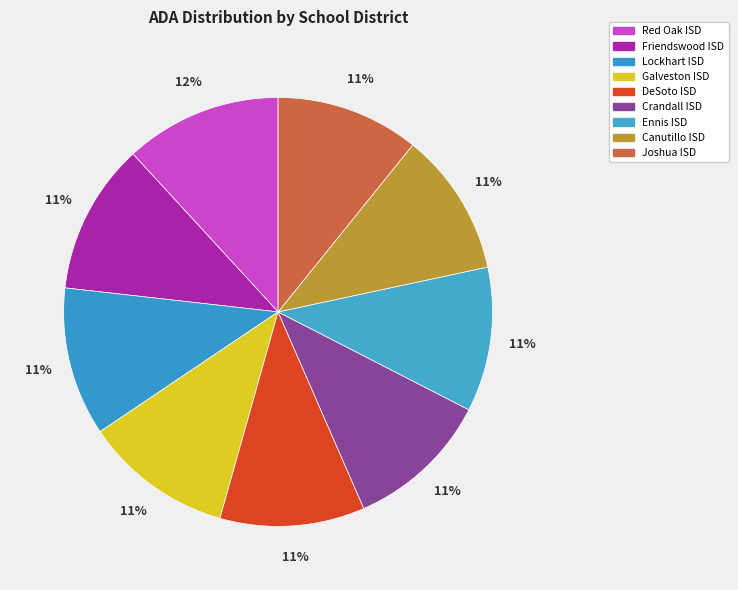

Count the number of slices in the pie.

9